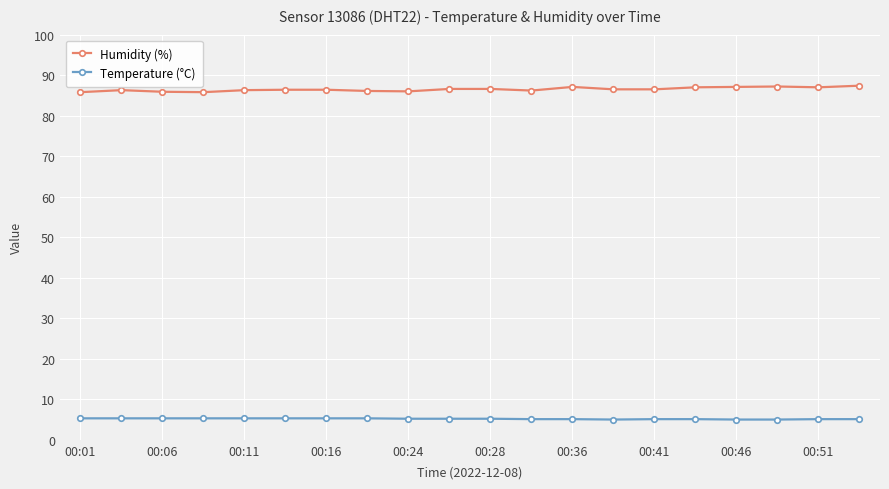

Does the chart display data point markers on the line(s)?

Yes